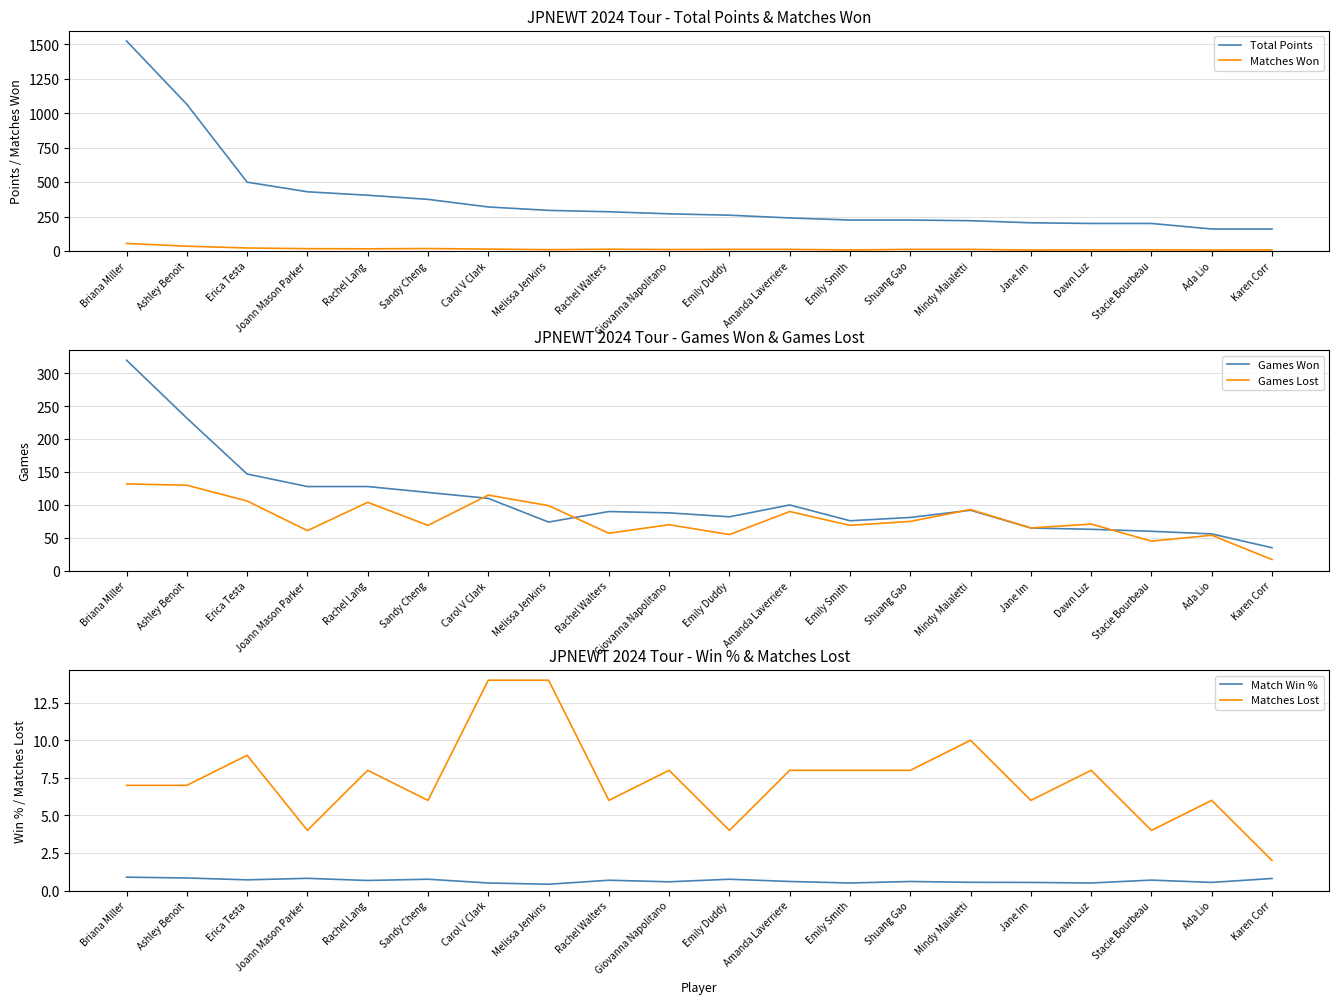

True or false: Match Win % and Matches Won cross at least once.

False